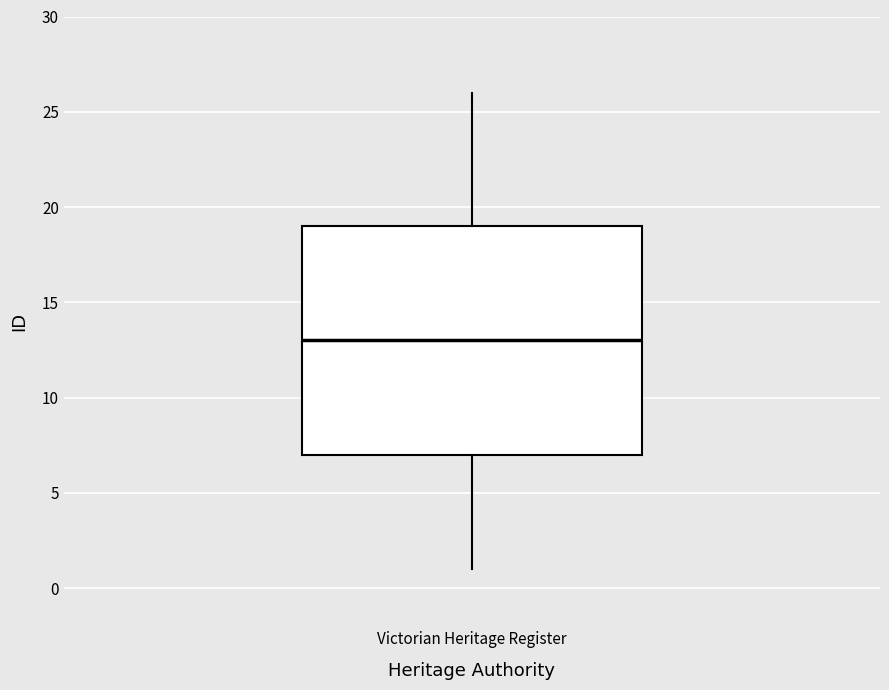

Transcribe this box plot: give where the median line is, the range the box spans, and where the two whiskers end, as read against the y-axis. The values are not printed on the chart, so give them approximately, as read against the axis.

median 13, box 7 to 19, whiskers 1 to 26